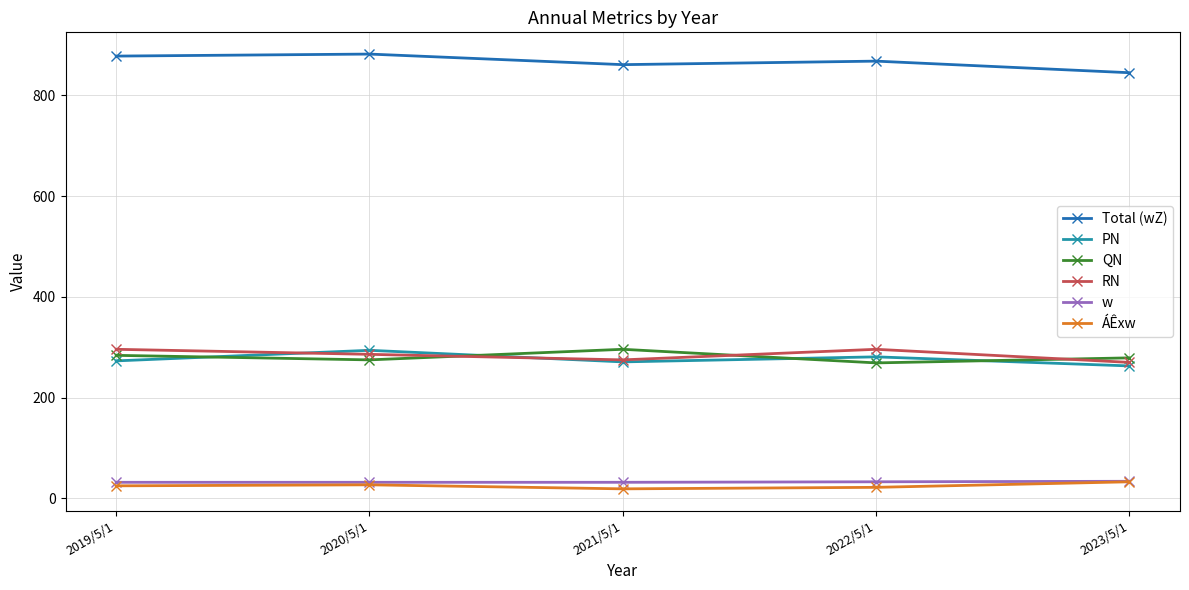

Is this an area chart (filled region under the line)?

No